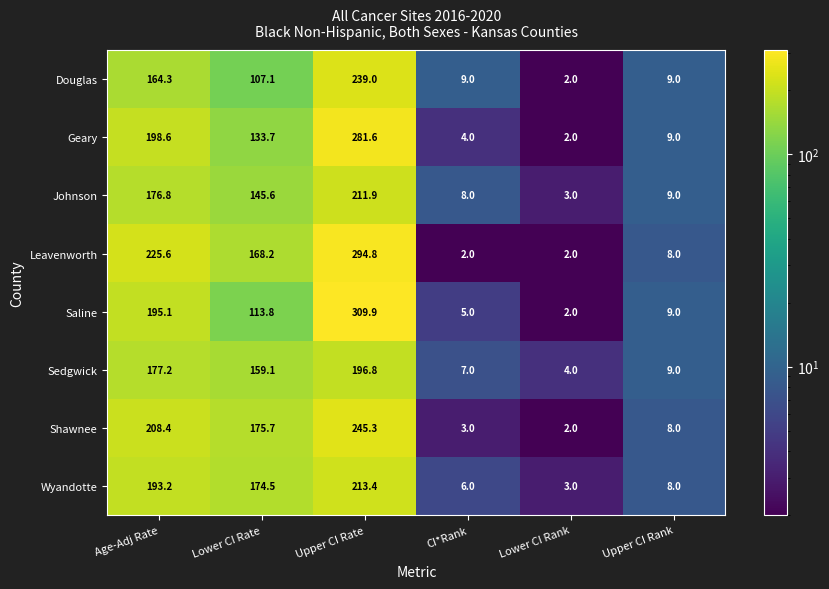

What is the spread (max minus min) of values at Lower CI Rank?

2.0